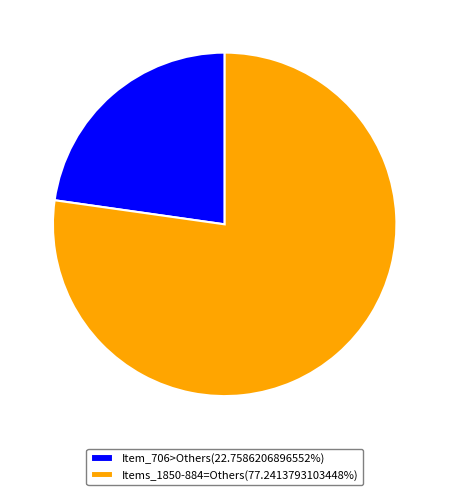

Do Items_1850-884=Others(77.2413793103448%) and Item_706>Others(22.7586206896552%) together represent more than half of the pie?

Yes